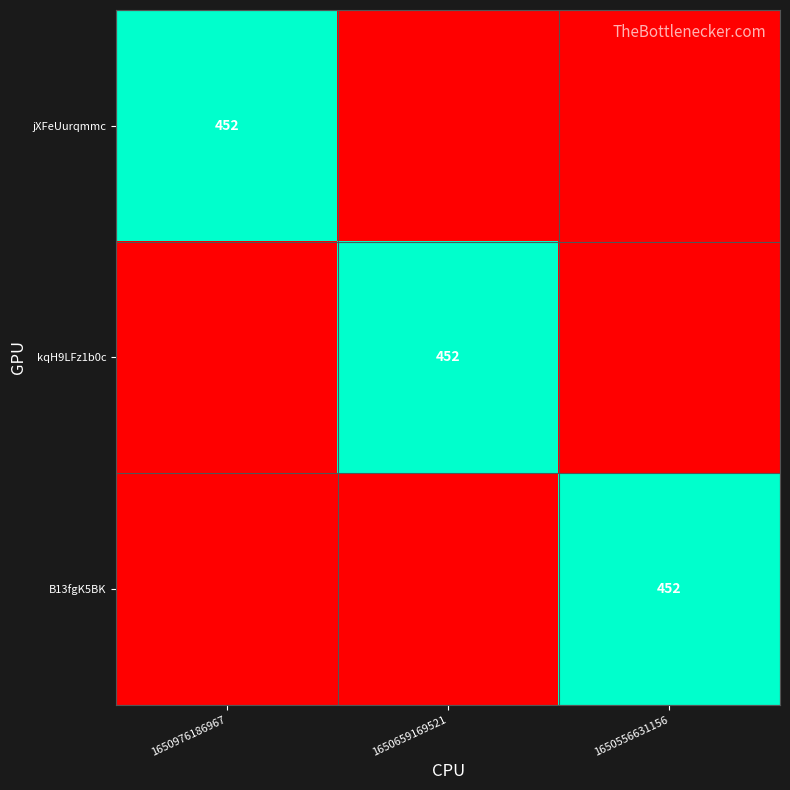

The B13fgK5BK series shows 178 at 1650556631156. True or false?

False